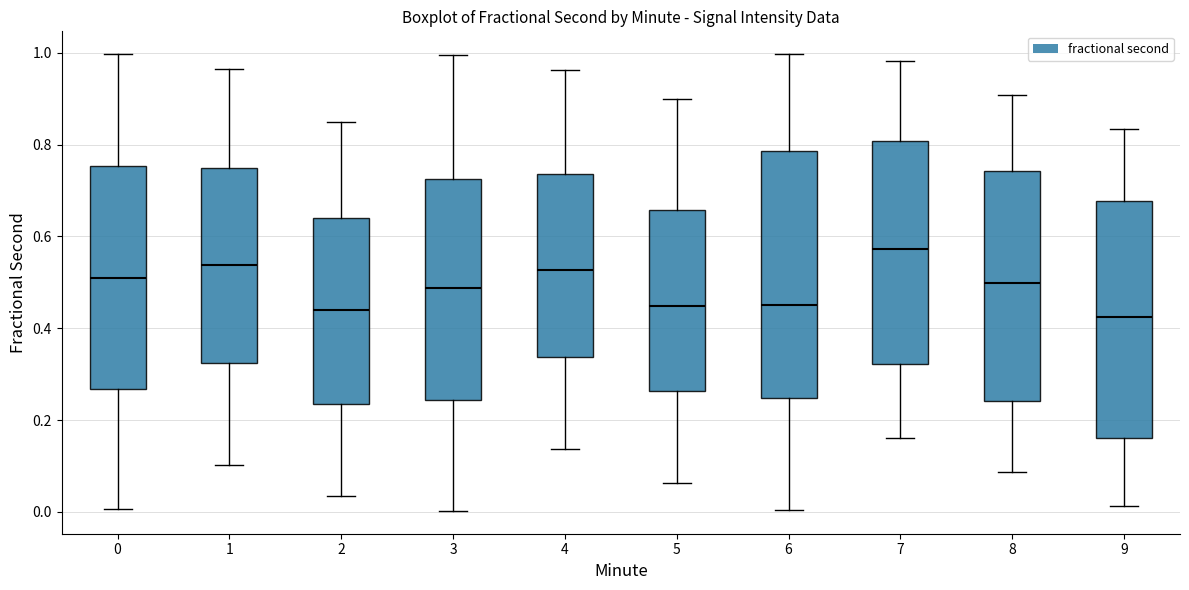

Reading left to right, read every box against the y-axis: the position of its median line, the range the box covers, and the ends of its whiskers. The values are not printed on the chart, so give them approximately, as read against the axis.

0: median 0.50, box 0.26 to 0.76, whiskers 0.00 to 1.00
1: median 0.54, box 0.32 to 0.74, whiskers 0.10 to 0.96
2: median 0.44, box 0.24 to 0.64, whiskers 0.04 to 0.84
3: median 0.48, box 0.24 to 0.72, whiskers 0.00 to 1.00
4: median 0.52, box 0.34 to 0.74, whiskers 0.14 to 0.96
5: median 0.44, box 0.26 to 0.66, whiskers 0.06 to 0.90
6: median 0.46, box 0.24 to 0.78, whiskers 0.00 to 1.00
7: median 0.58, box 0.32 to 0.80, whiskers 0.16 to 0.98
8: median 0.50, box 0.24 to 0.74, whiskers 0.08 to 0.90
9: median 0.42, box 0.16 to 0.68, whiskers 0.02 to 0.84